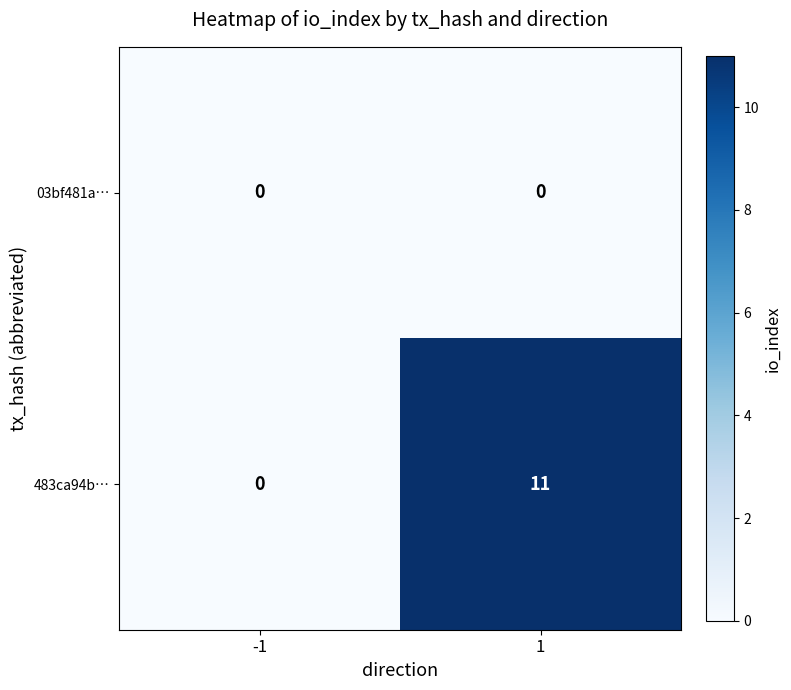

True or false: 483ca94b… has a value of 0 at -1.

True